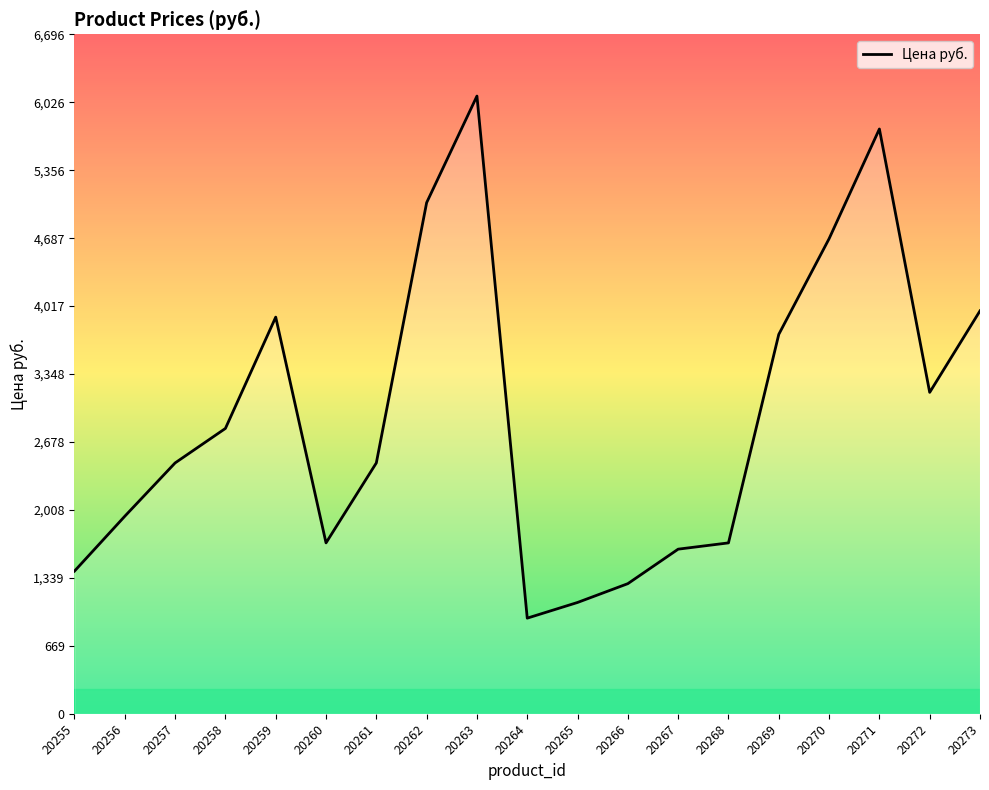

How many interior local peaks (higher than both neighbors) does the data have?

3